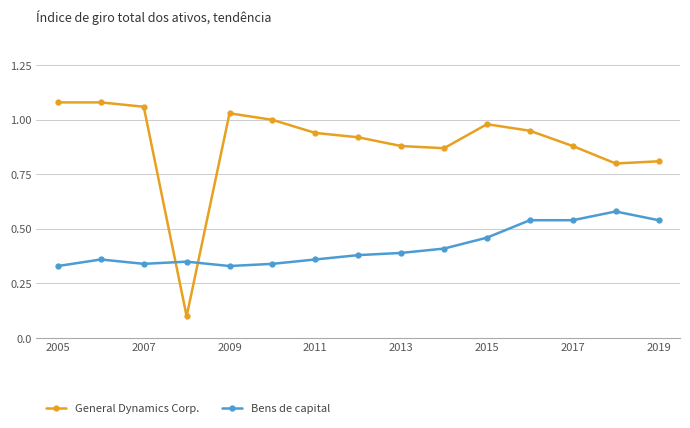

Which series has the largest total across all categories?

General Dynamics Corp.